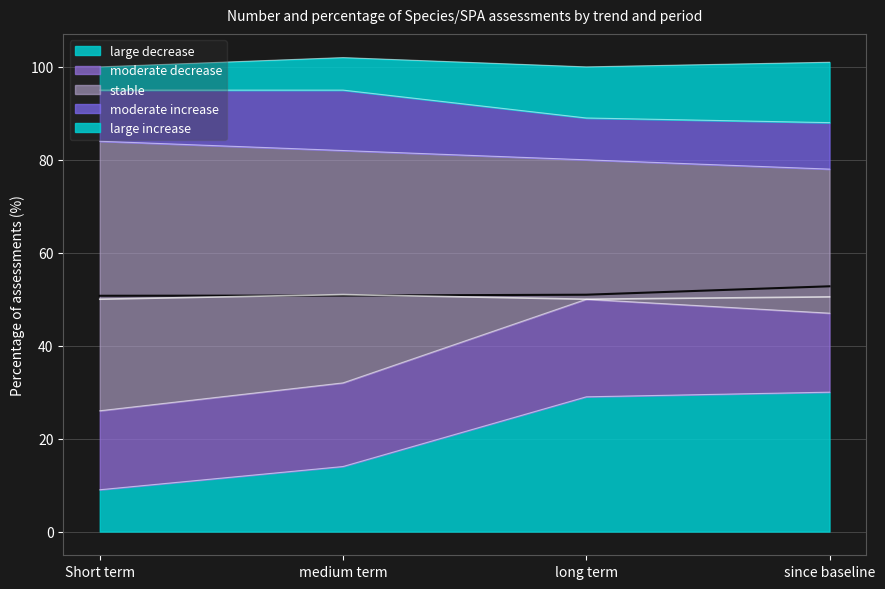

True or false: large decrease has more than 2 points higher than both neighbors.

False